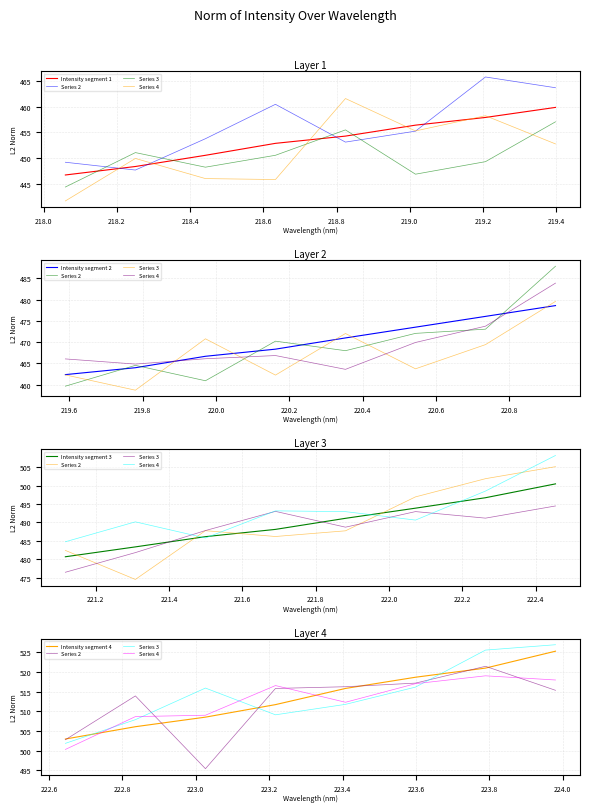

What is the label of the 26th point from the right?

219.2067